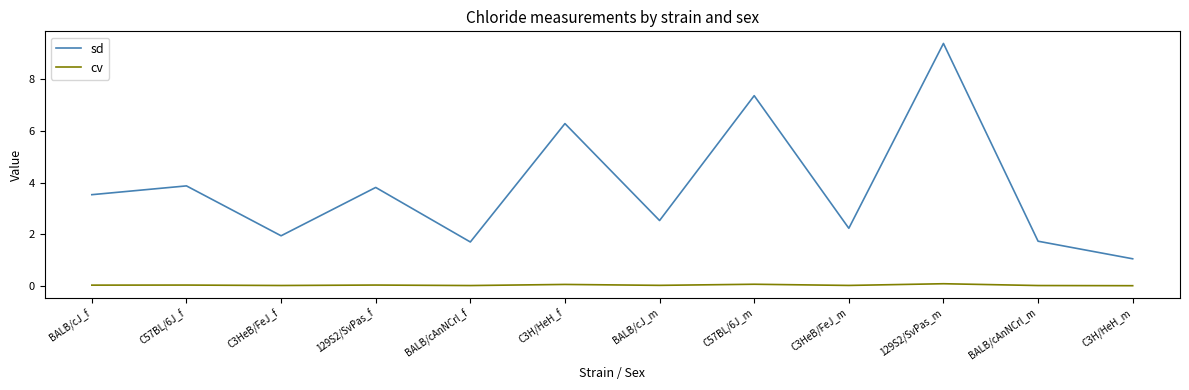

At BALB/cAnNCrl_m, list the series in order from largest to smallest.

sd, cv